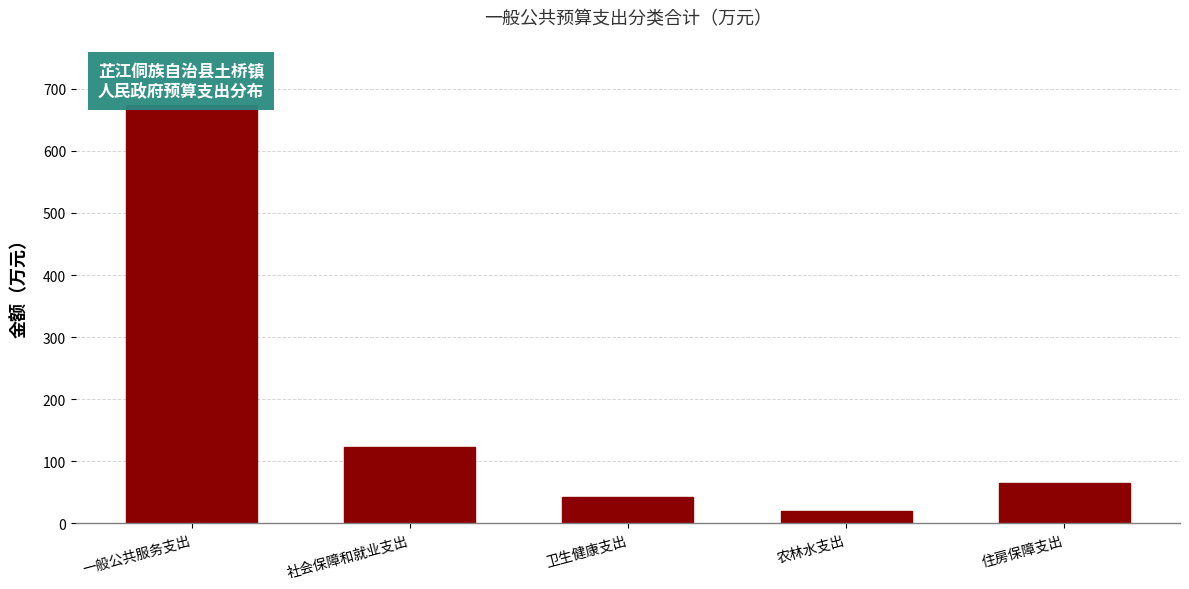

Reading right to left, what are all the values shown in this chart?

住房保障支出=64.6	农林水支出=19.5	卫生健康支出=42.5	社会保障和就业支出=122.3	一般公共服务支出=673.4